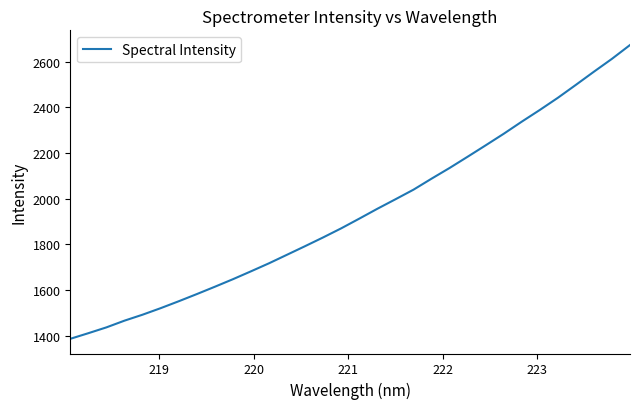

What is the difference between the maximum and minimum values?

1287.9